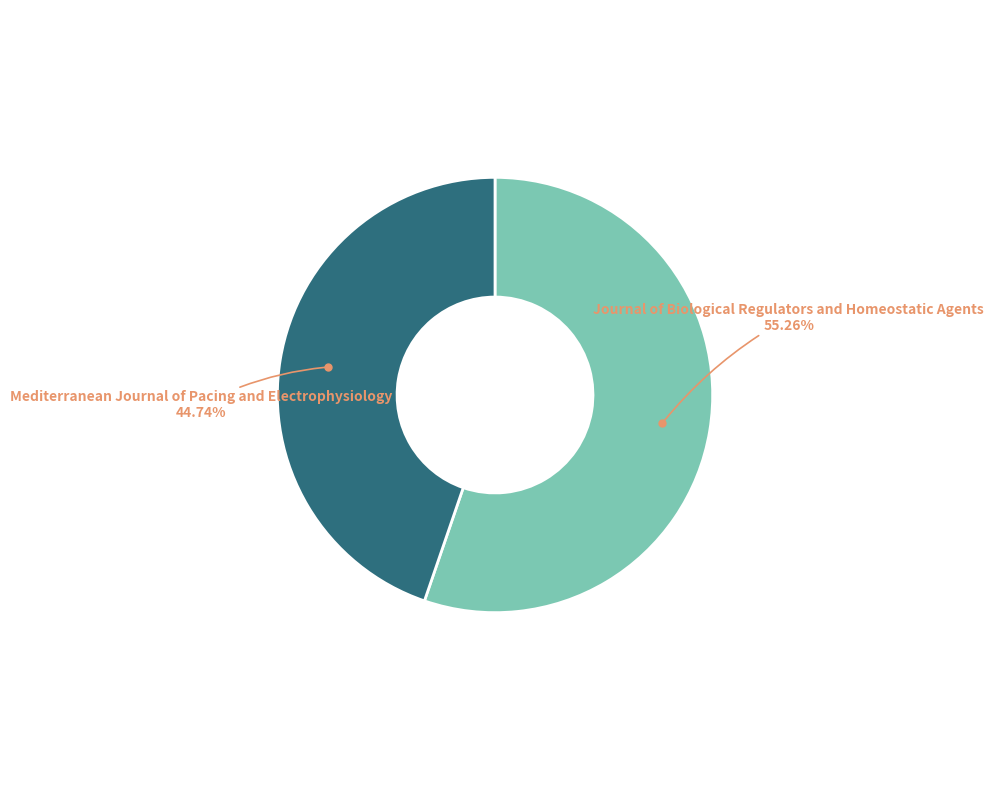

Does any single category account for the majority?

Yes